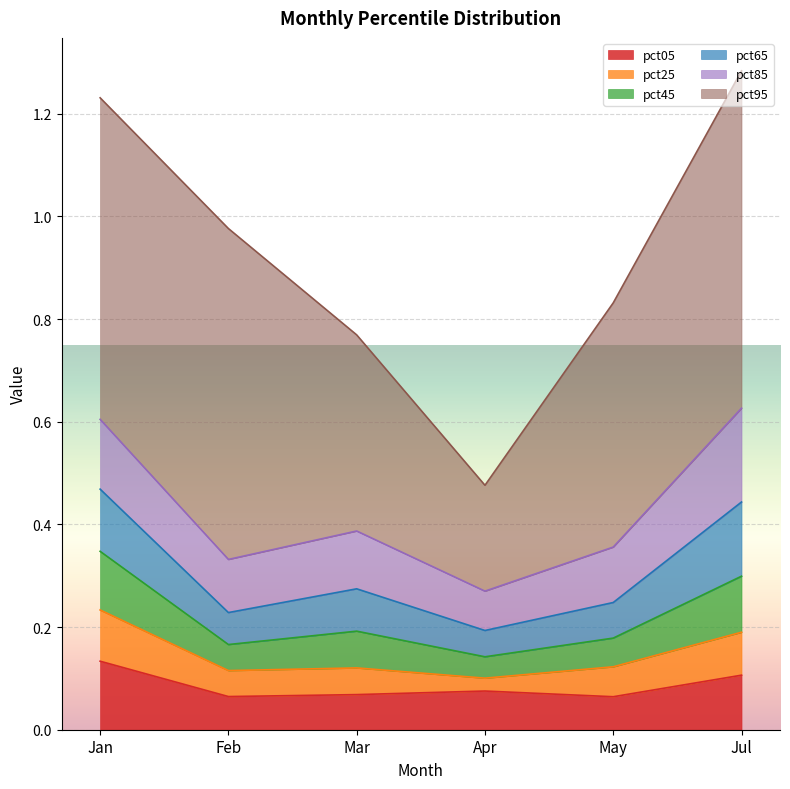

True or false: pct05 has a value of 0.0 at Apr.

False